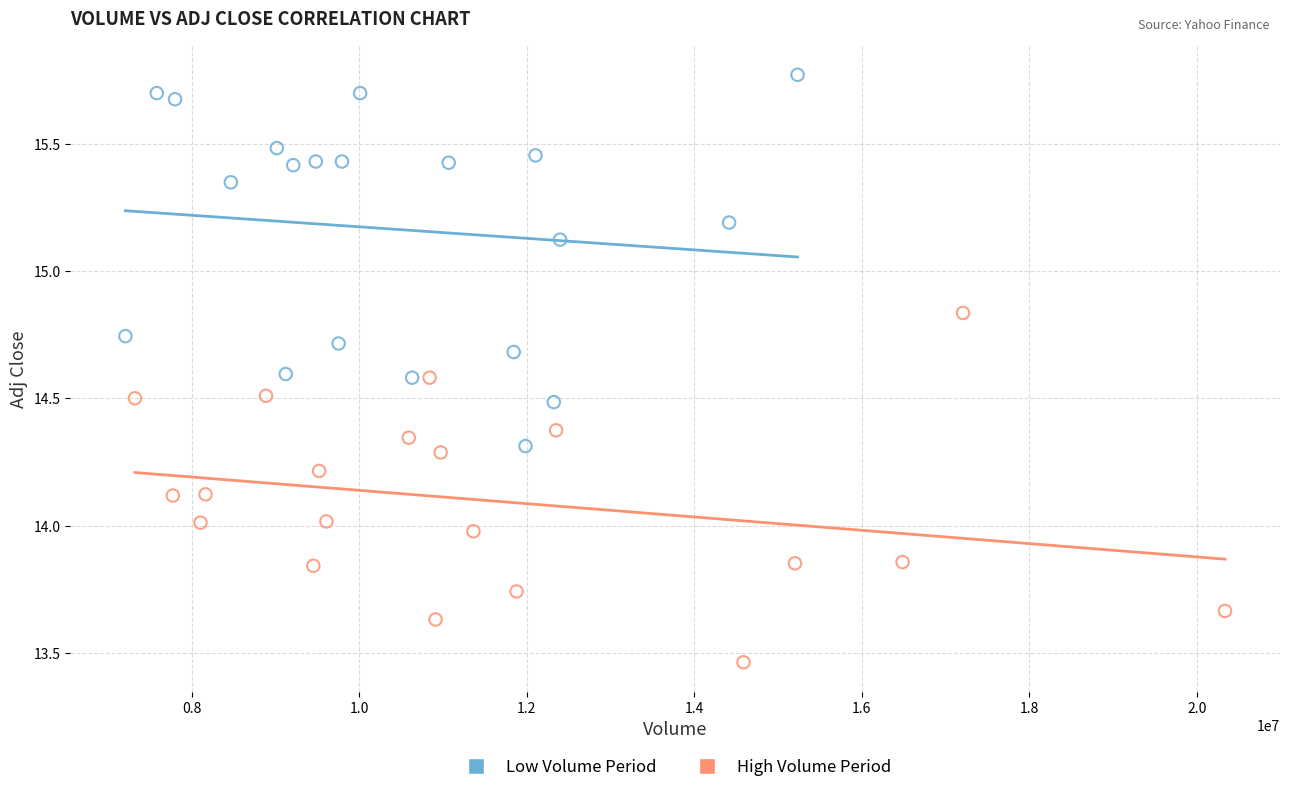

What are all the series names shown in the legend?

Low Volume Period, High Volume Period